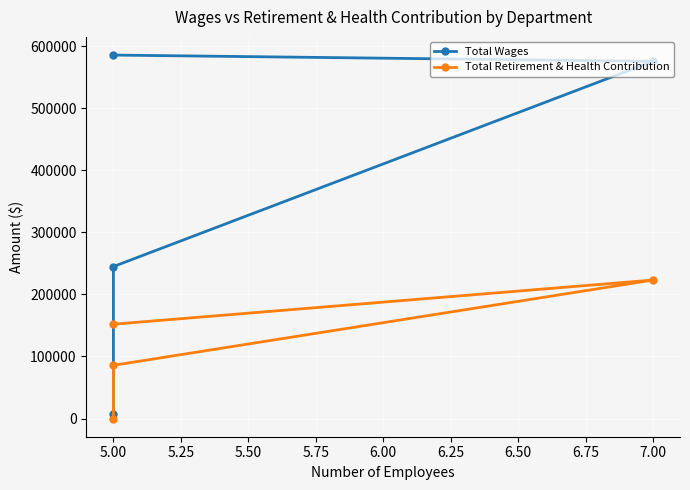

Rank the series by their maximum value, from highest to lowest.

Total Wages, Total Retirement & Health Contribution